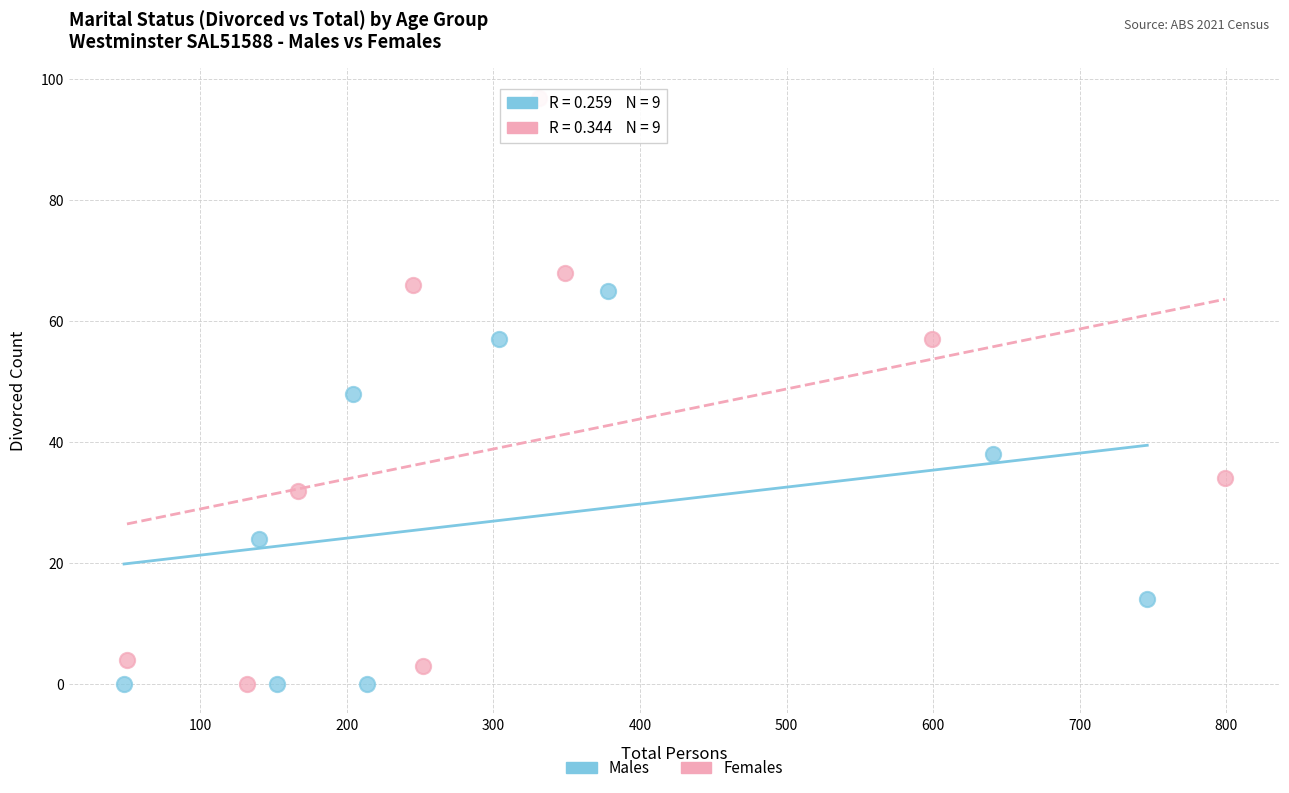

Which series reaches the maximum Y coordinate?

Females